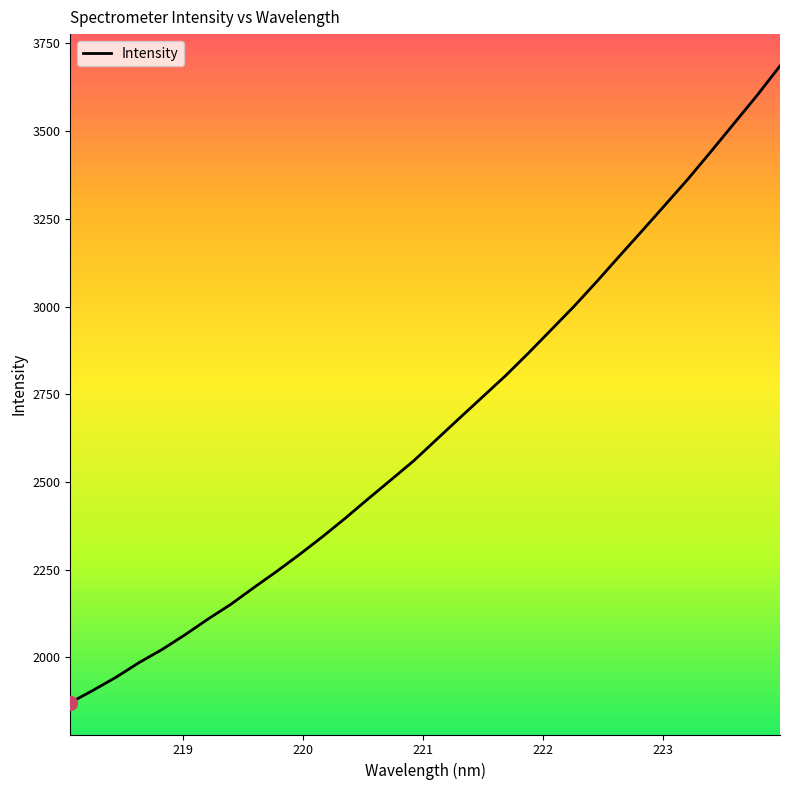

What is the smallest value displayed?

1870.7